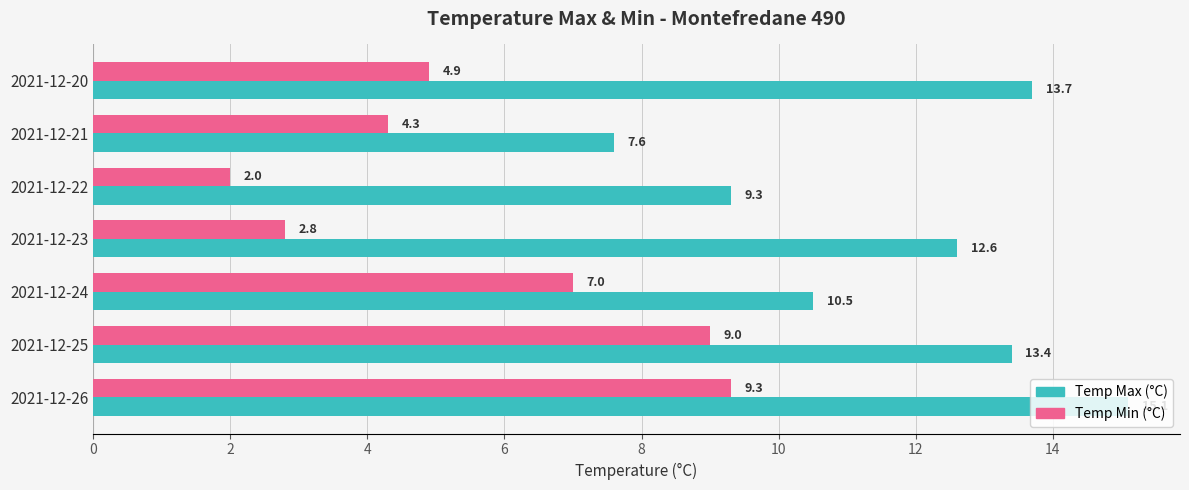

What is the difference between the maximum and second lowest values in the Temp Min (°C) series?

6.5